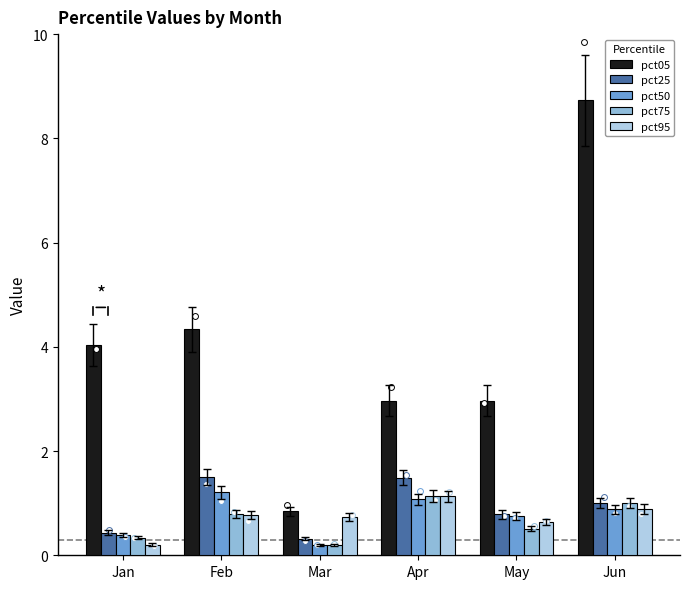

Which series reaches the minimum Y coordinate?

pct50